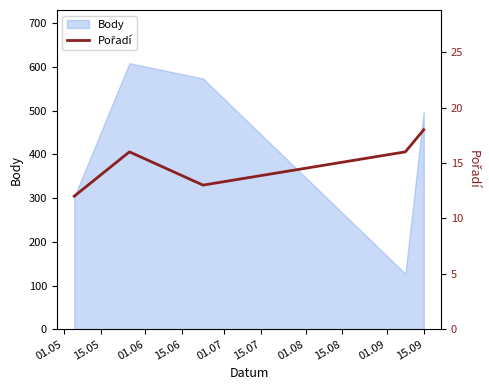

What is the lowest value of the Body series?

127